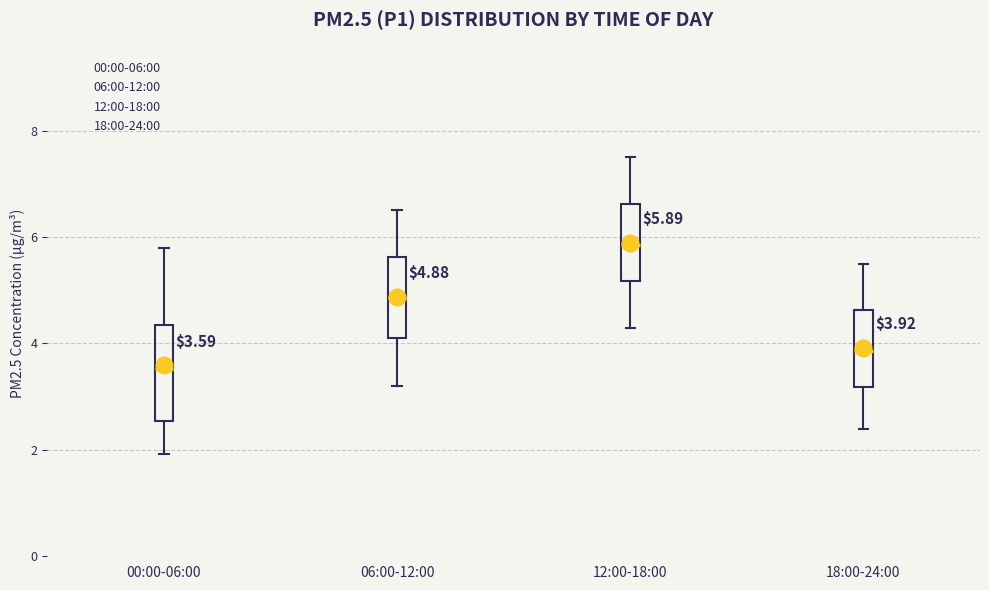

Comparing the boxes themselves (not the whiskers), which one is the tallest?

00:00-06:00